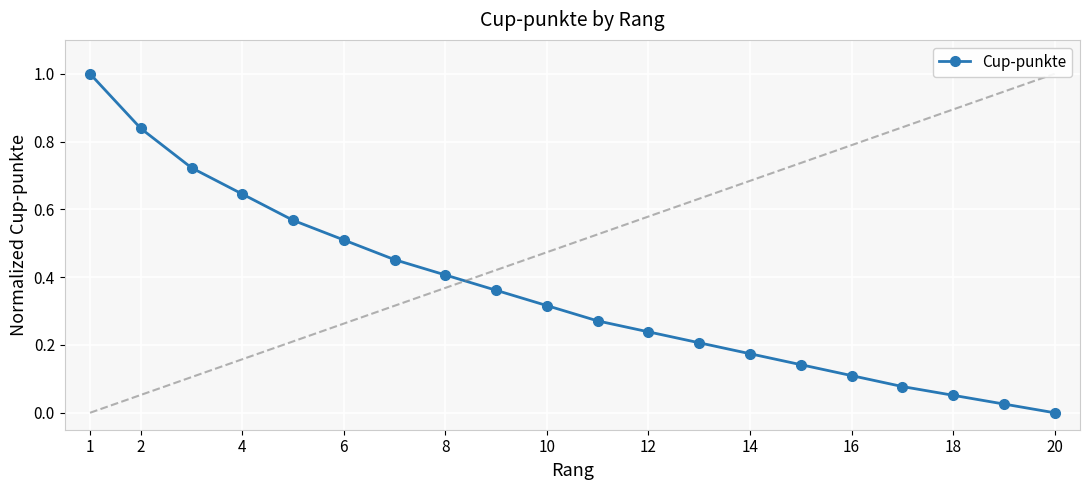

What is the sum of all values?

7.1